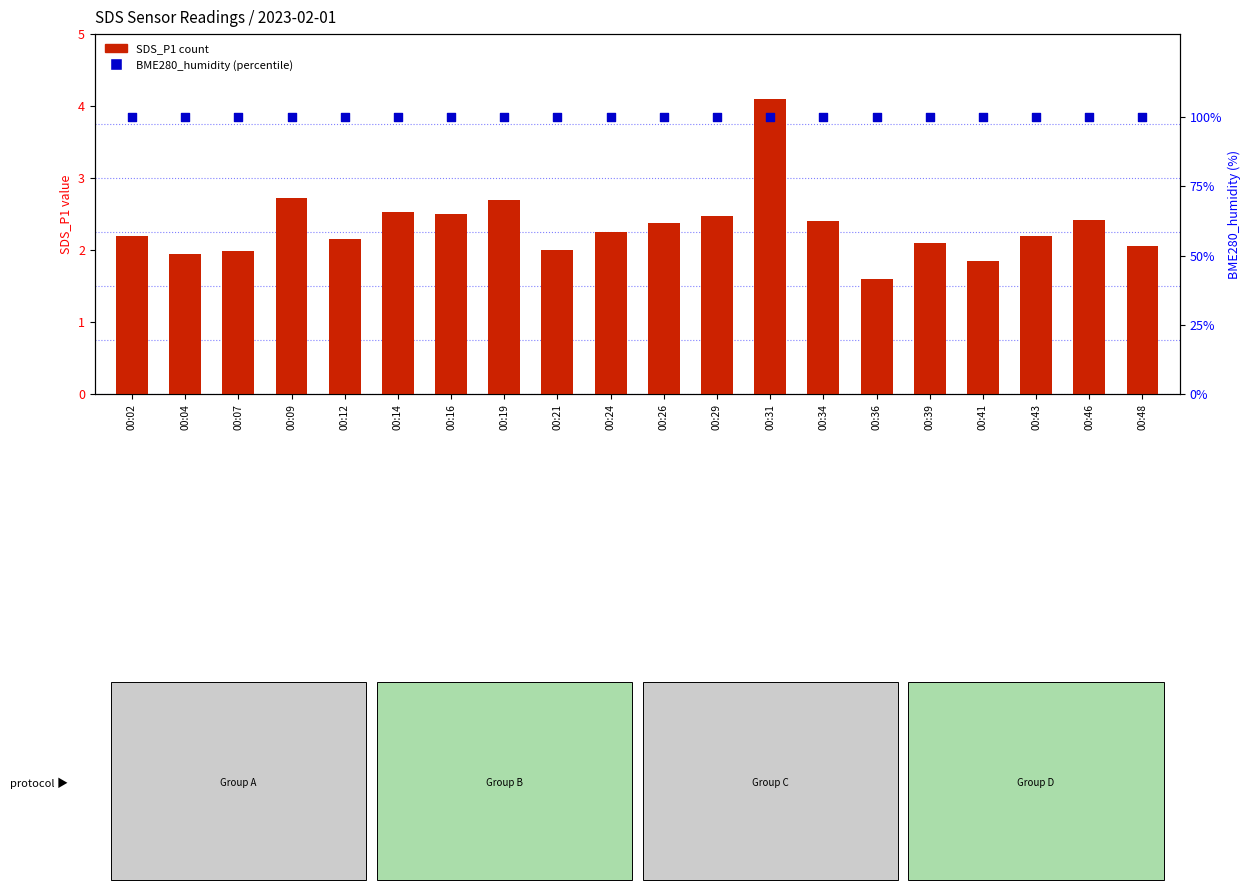

At which category is the sum across all series the highest?

00:31